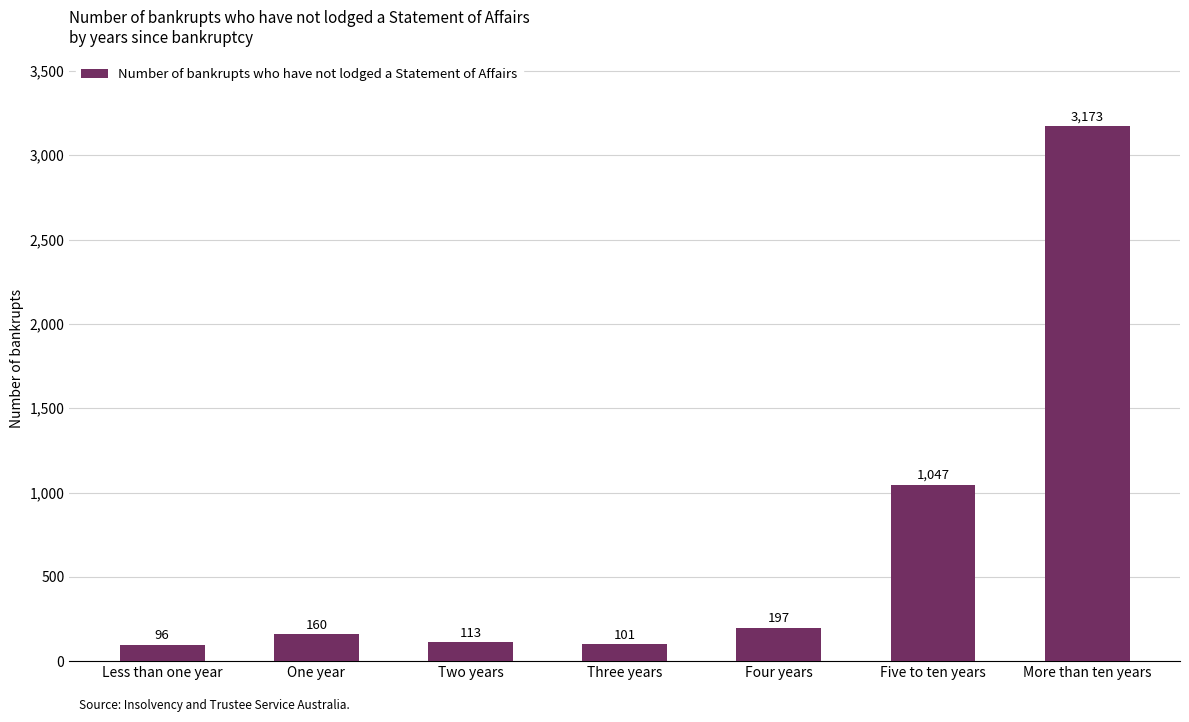

What is the value of the 1st bar from the left?

96